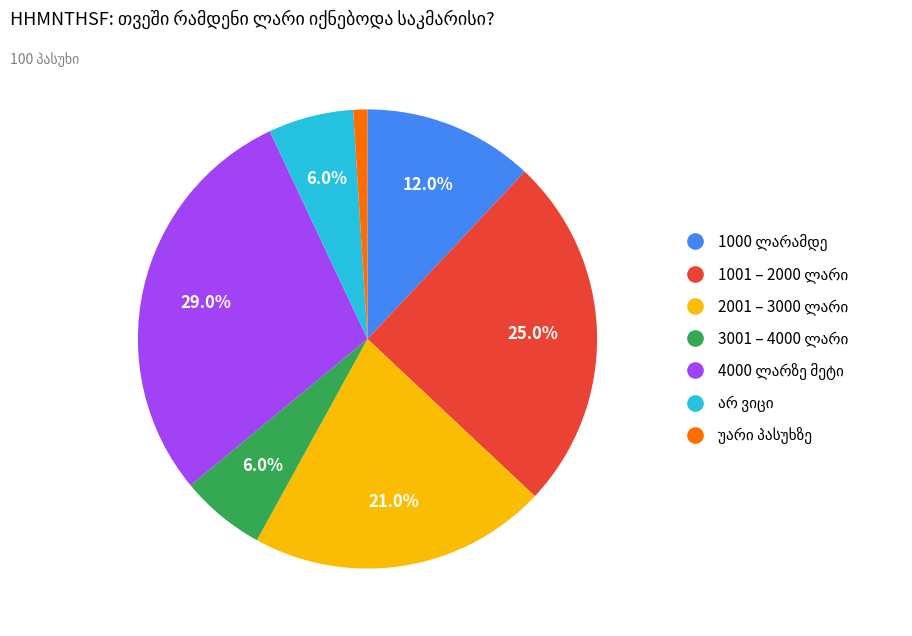

Does any single category account for the majority?

No